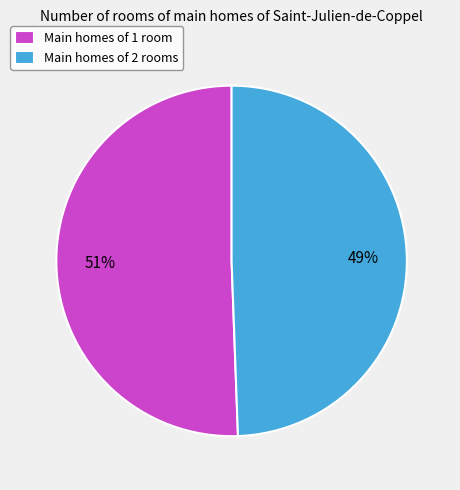

Rank the categories by value from highest to lowest.

Main homes of 1 room, Main homes of 2 rooms